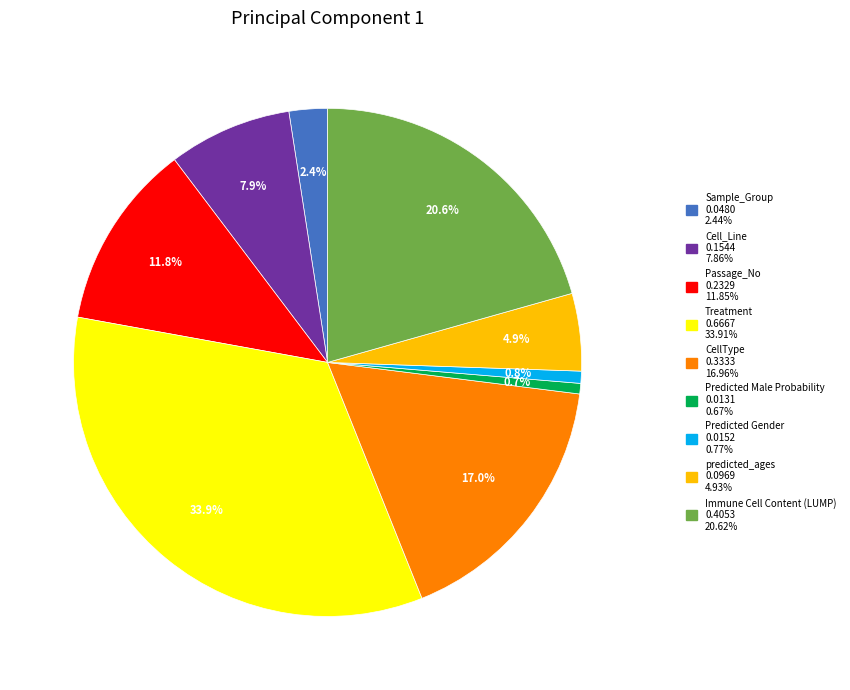

Is it true that Sample_Group is 9% of the pie?

False